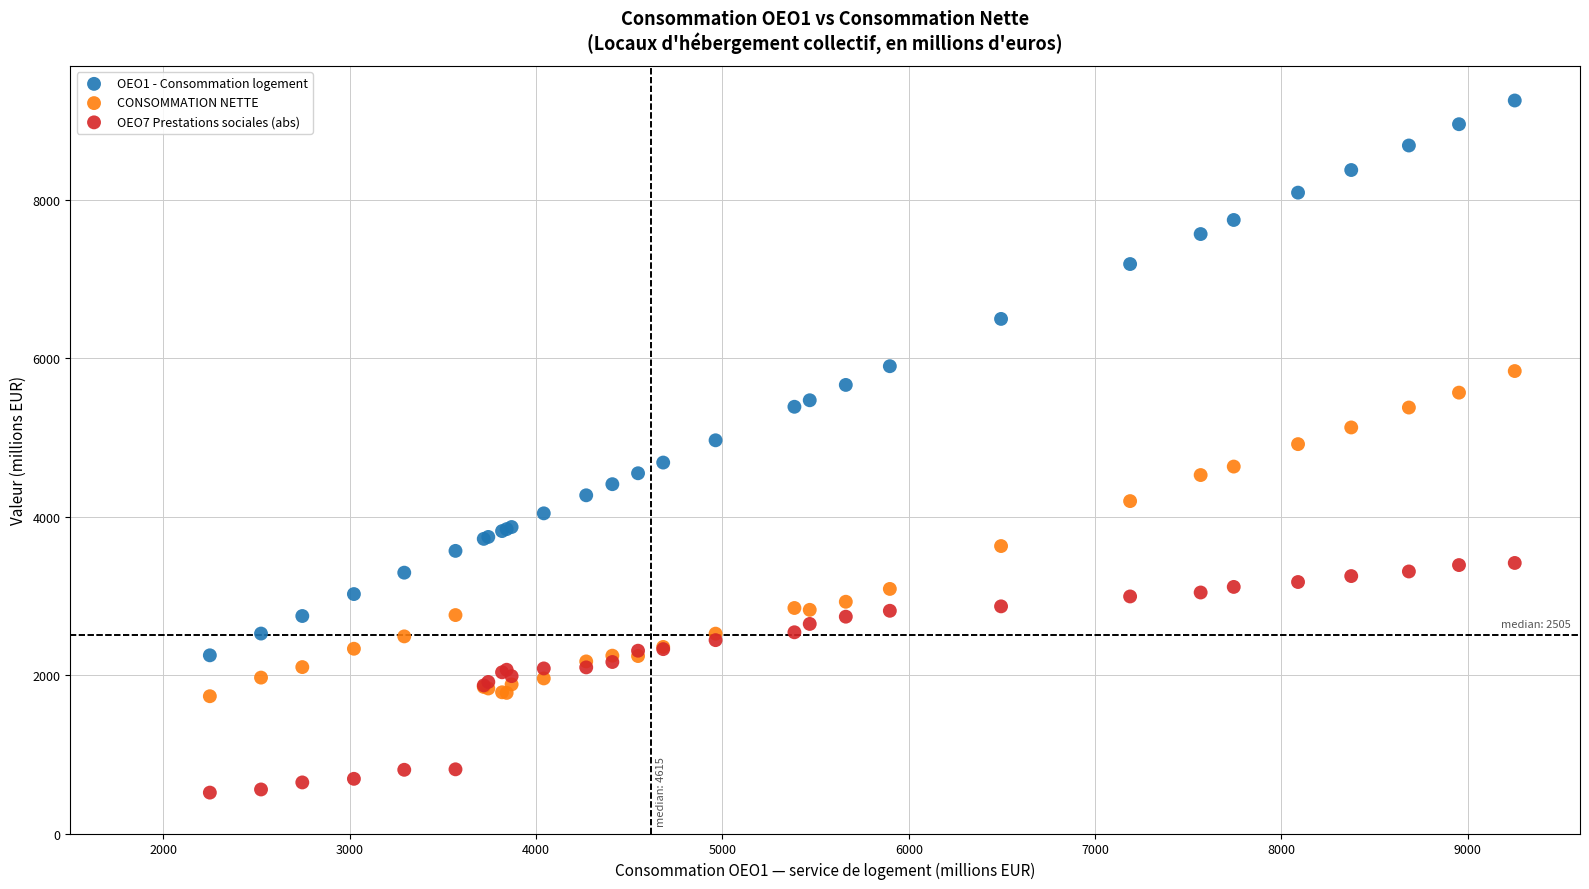

What is the X range (max minus min) for the scatter plot?

7003.1